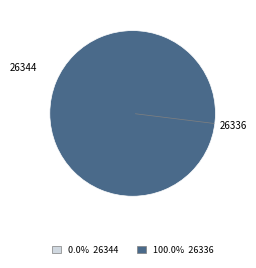

Count the number of slices in the pie.

2